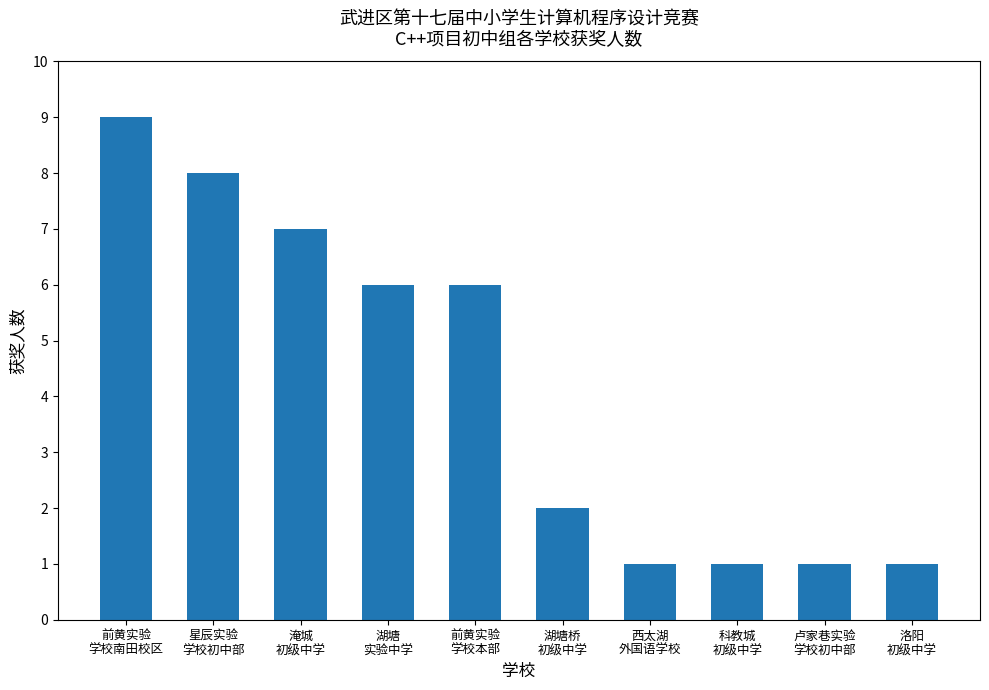

What is the label of the 9th bar from the right?

星辰实验
学校初中部